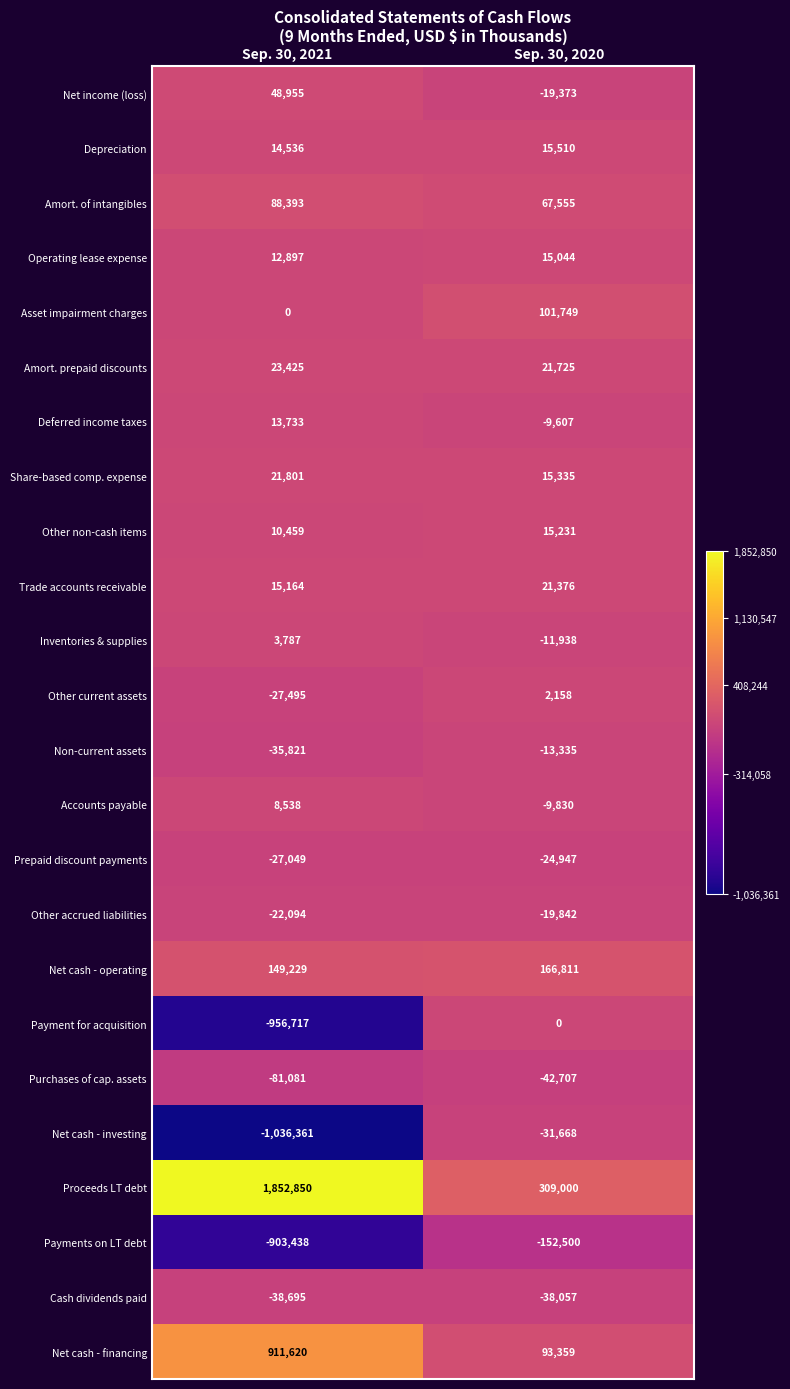

Which category has the highest value in the Operating lease expense series?

Sep. 30, 2020